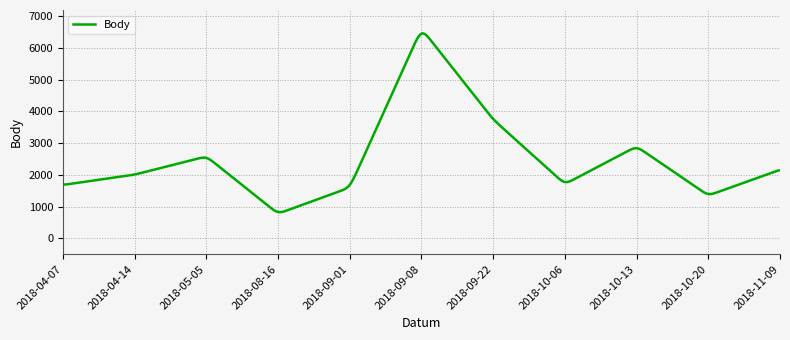

How many lines are shown in the chart?

1